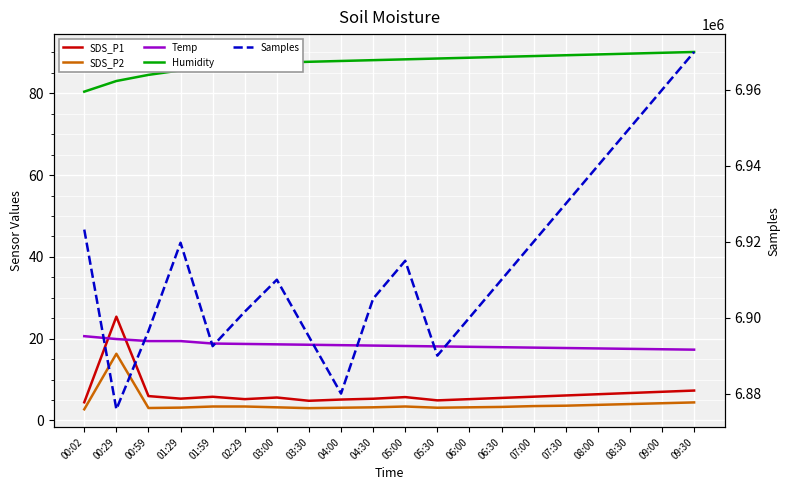

Is this an area chart (filled region under the line)?

No